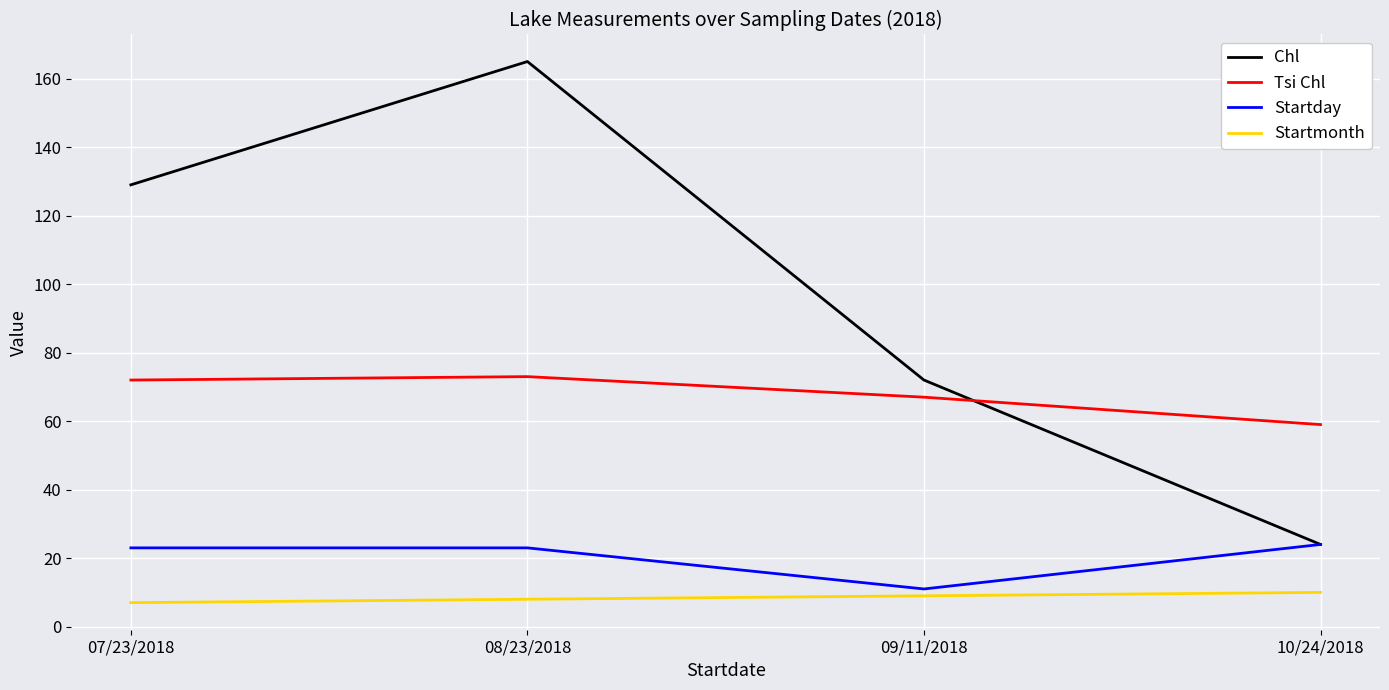

Reading left to right, list all the values displayed in this chart.

Chl: 07/23/2018=129	08/23/2018=165	09/11/2018=72	10/24/2018=24
Tsi Chl: 07/23/2018=72	08/23/2018=73	09/11/2018=67	10/24/2018=59
Startday: 07/23/2018=23	08/23/2018=23	09/11/2018=11	10/24/2018=24
Startmonth: 07/23/2018=7	08/23/2018=8	09/11/2018=9	10/24/2018=10